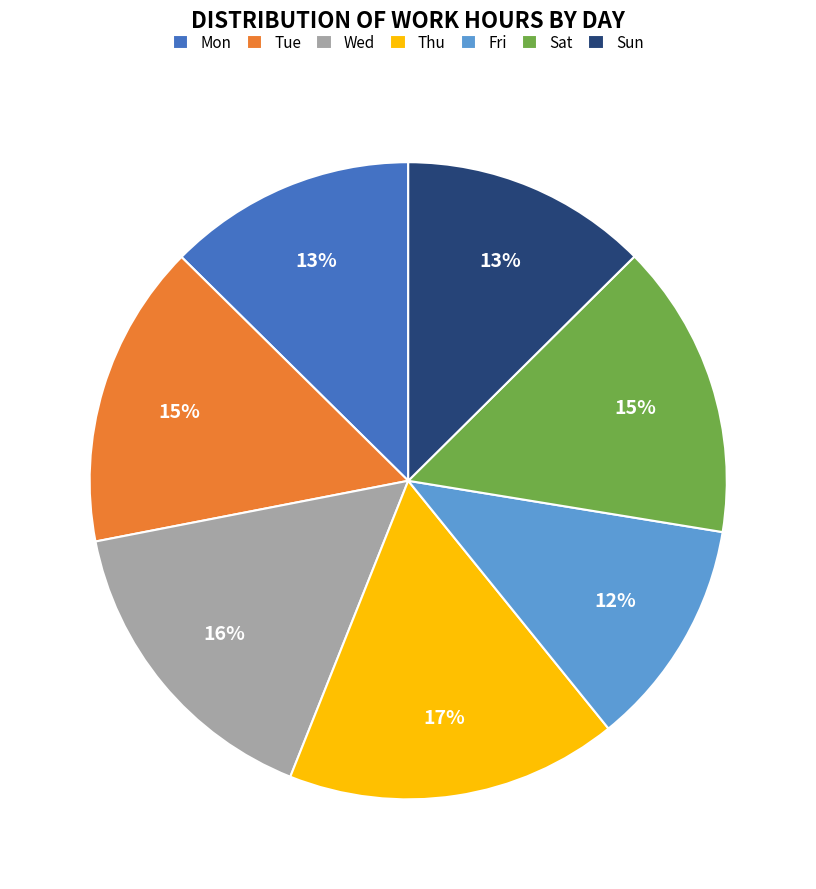

The Mon slice represents 13% of the pie. True or false?

True